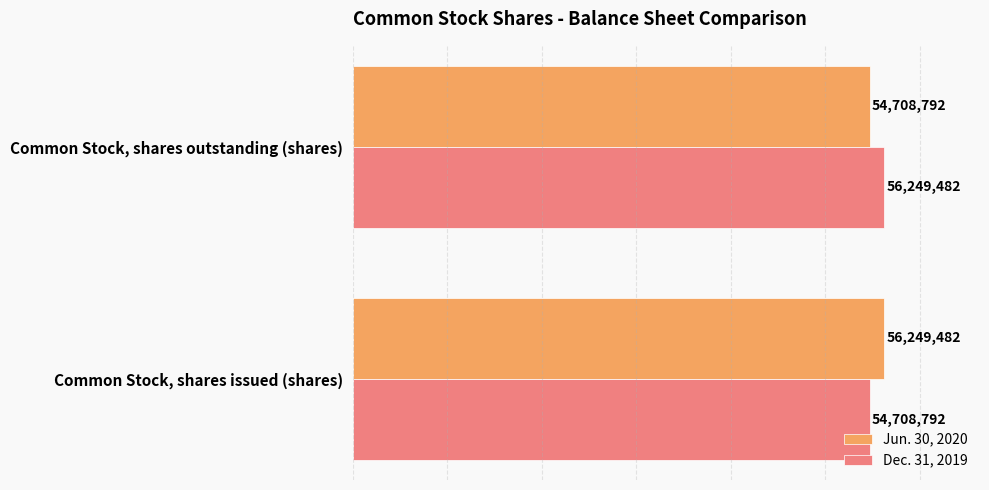

The value of Jun. 30, 2020 at Common Stock, shares issued (shares) is 35148280. True or false?

False